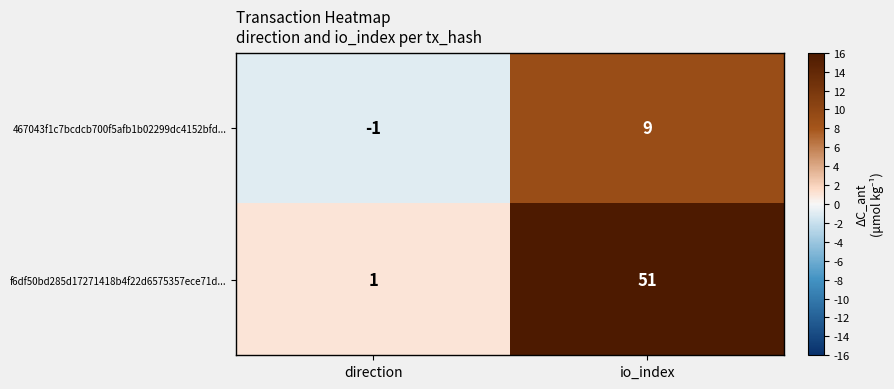

Reading right to left, list all the values displayed in this chart.

467043f1c7bcdcb700f5afb1b02299dc4152bfd...: 9	-1
f6df50bd285d17271418b4f22d6575357ece71d...: 51	1